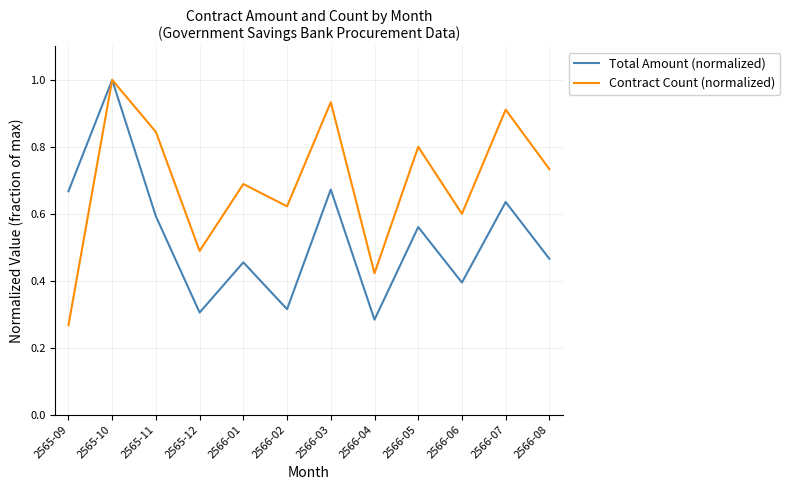

Which series changed the most between 2565-09 and 2566-05?

Contract Count (normalized)